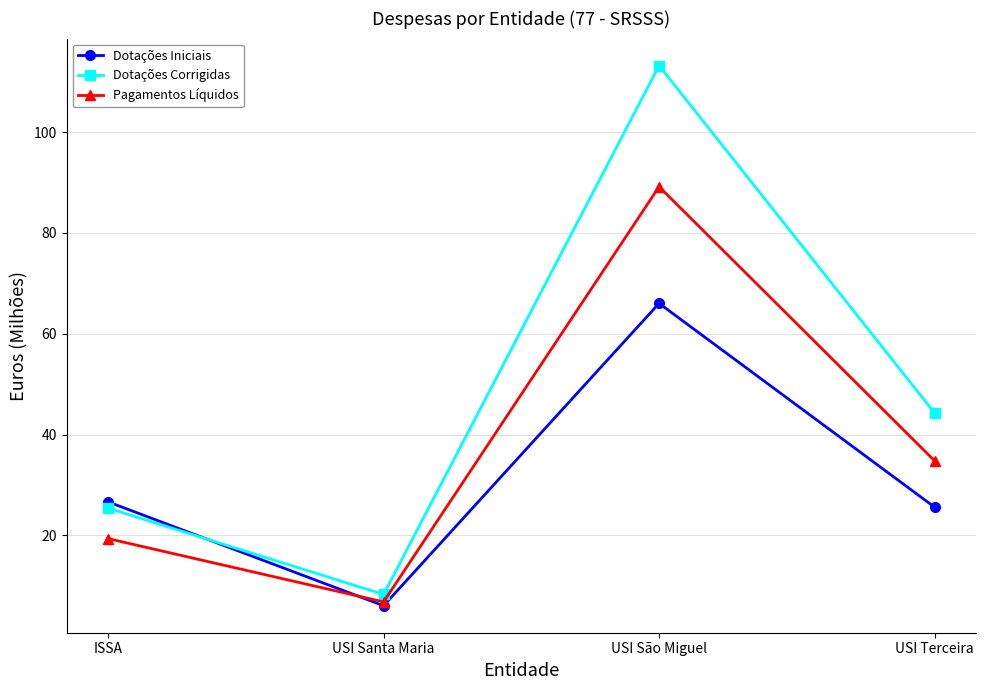

What is the sum of all Dotações Iniciais values?

124.3